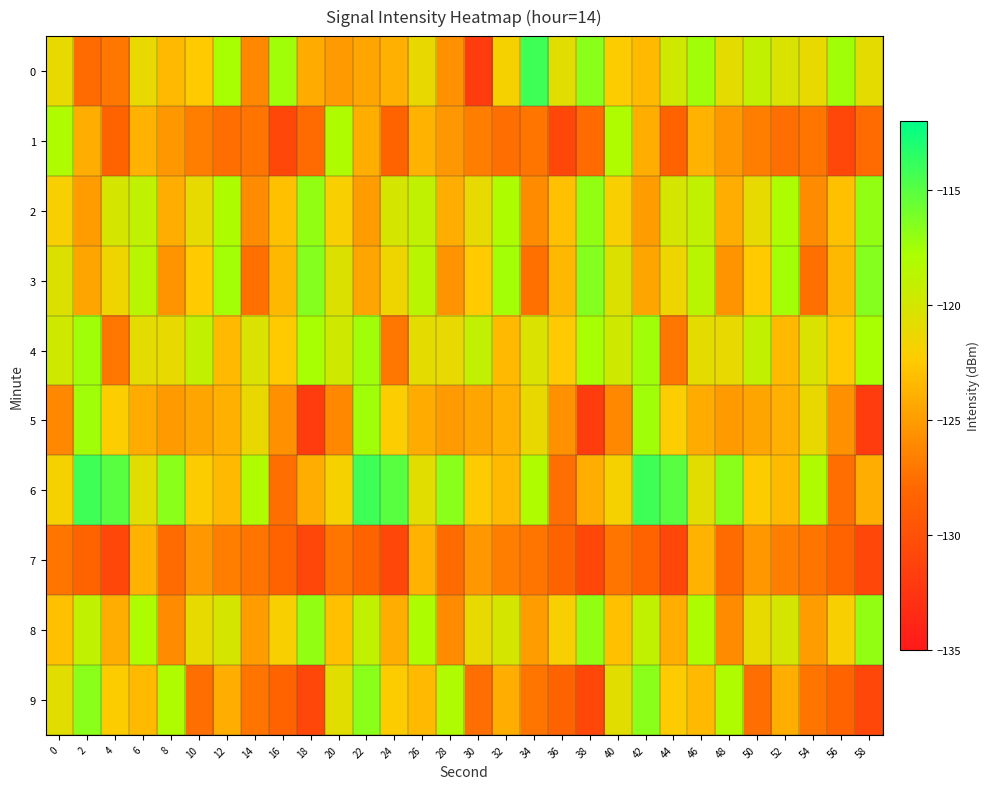

Which has a higher value, 14 or 34?

34